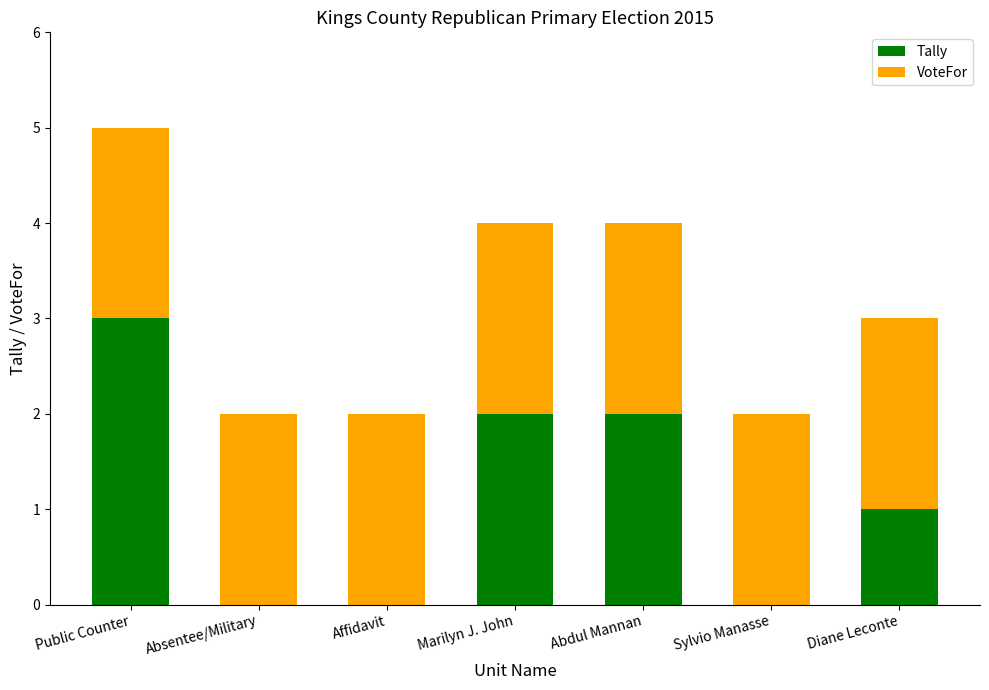

What is the total value across all series at Public Counter?

5